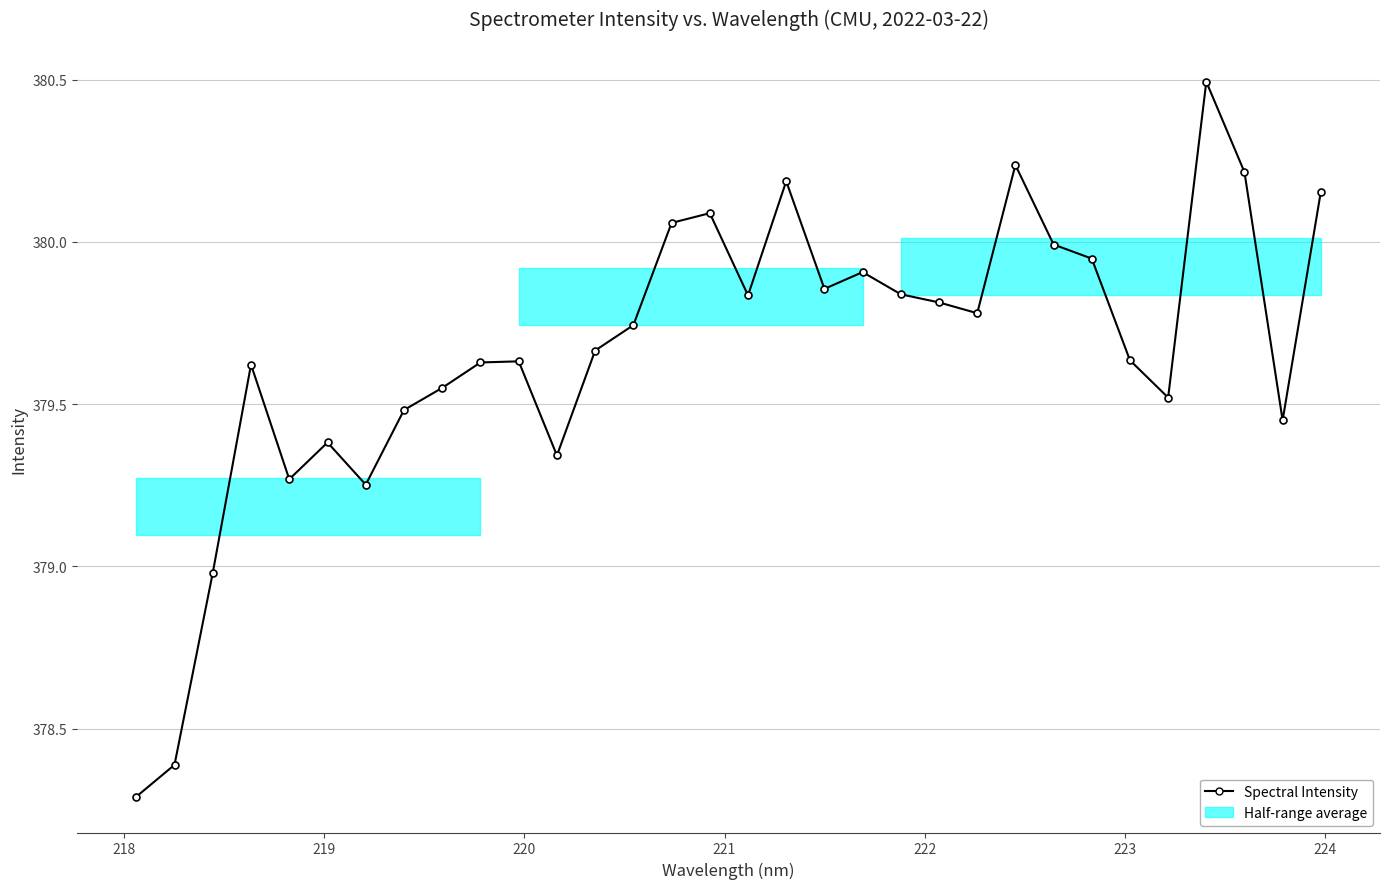

True or false: the data has more than 0 interior local peaks.

True